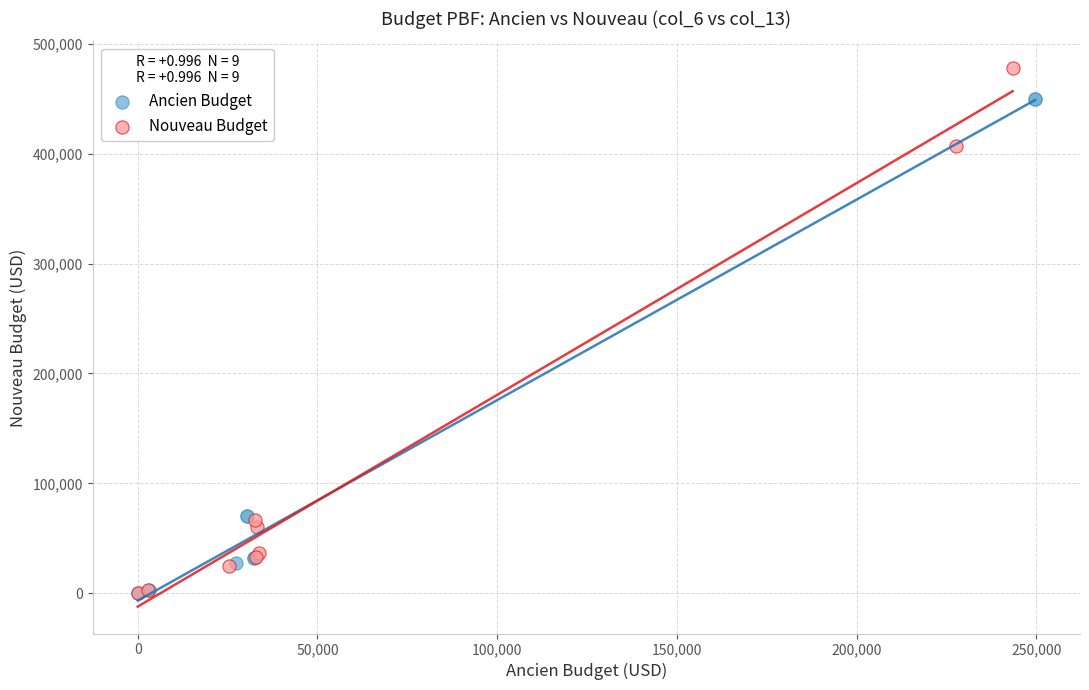

Which series reaches the maximum Y coordinate?

Nouveau Budget